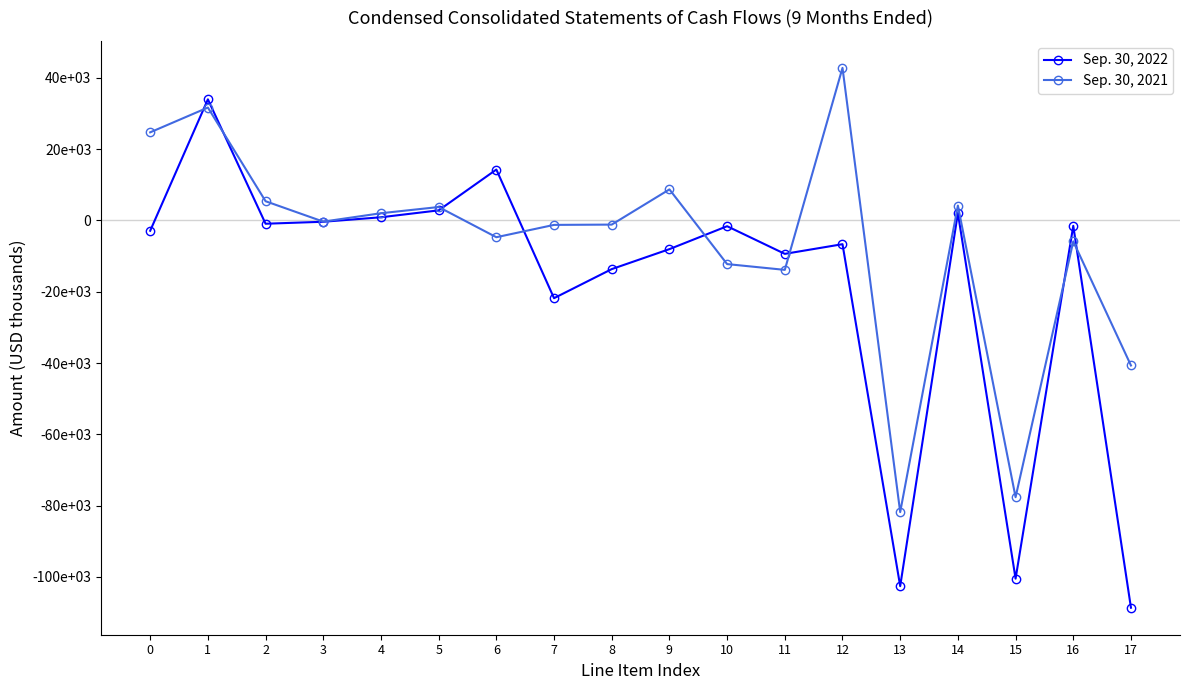

Does the chart have visible grid lines?

No